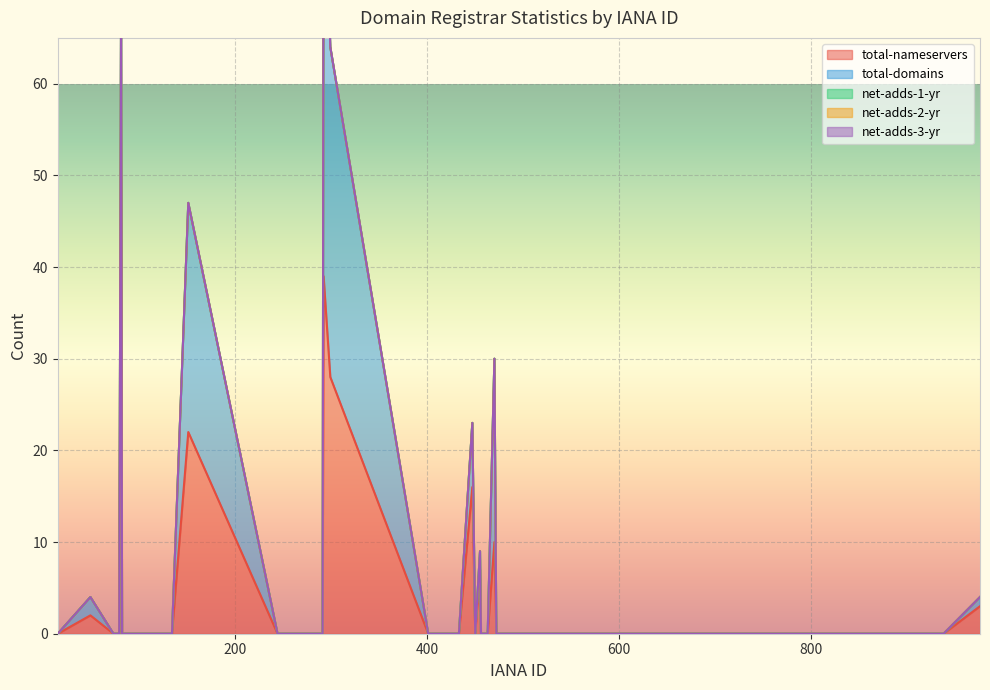

Which has a higher value, 401 or 460?

401